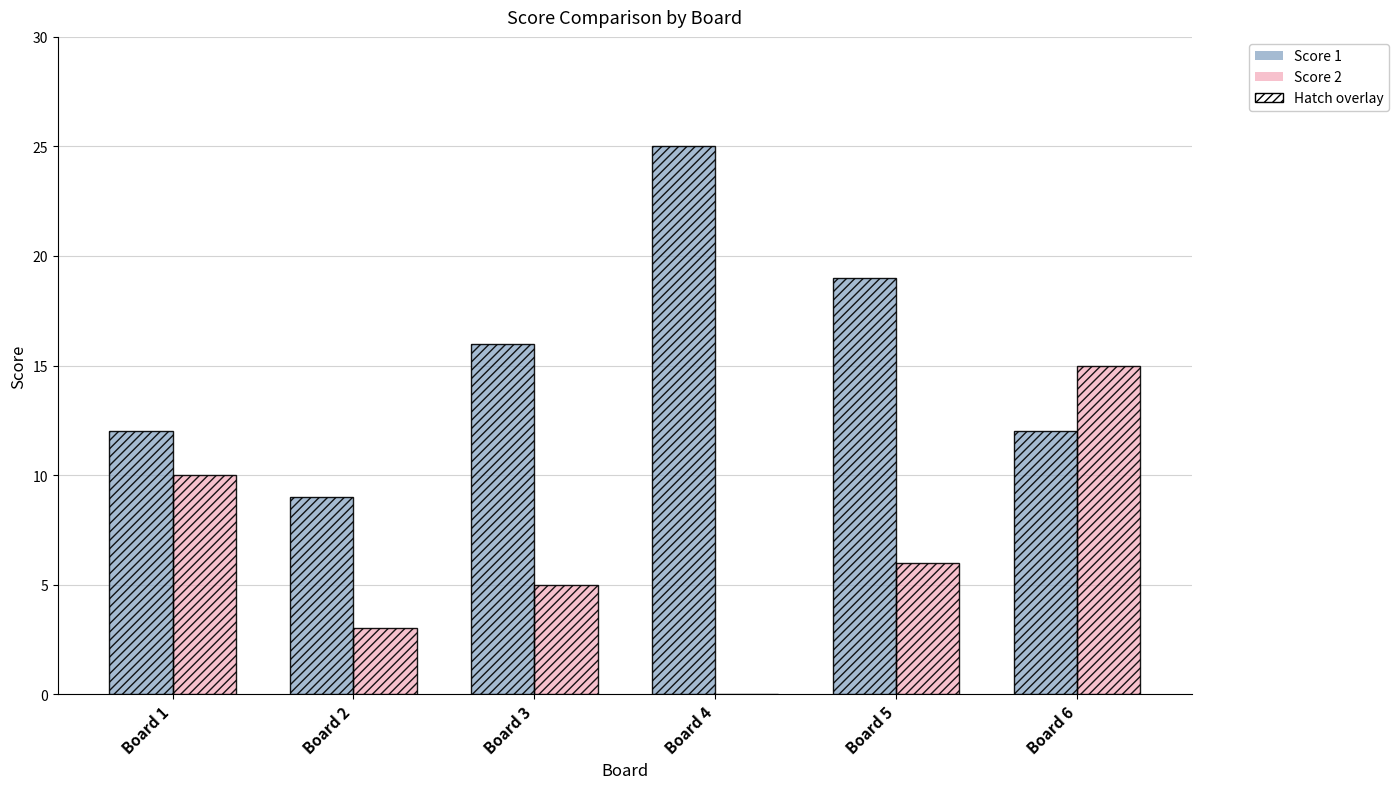

At which label is Score 2 closest to 7?

Board 5